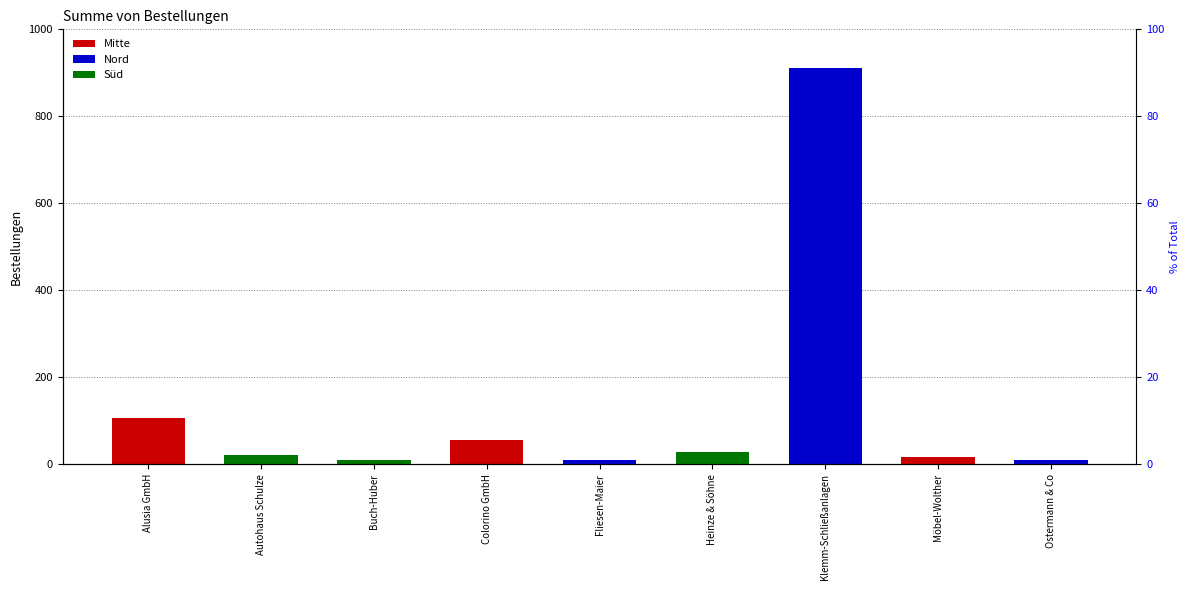

Count the Mitte values in the range 0 to 16.

7